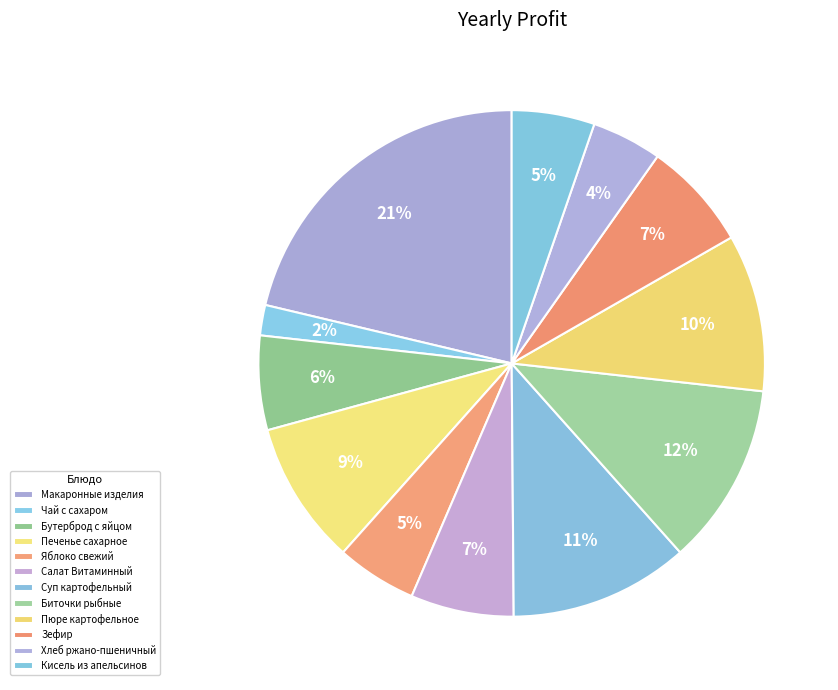

Does Биточки рыбные account for over 50% of the chart?

No